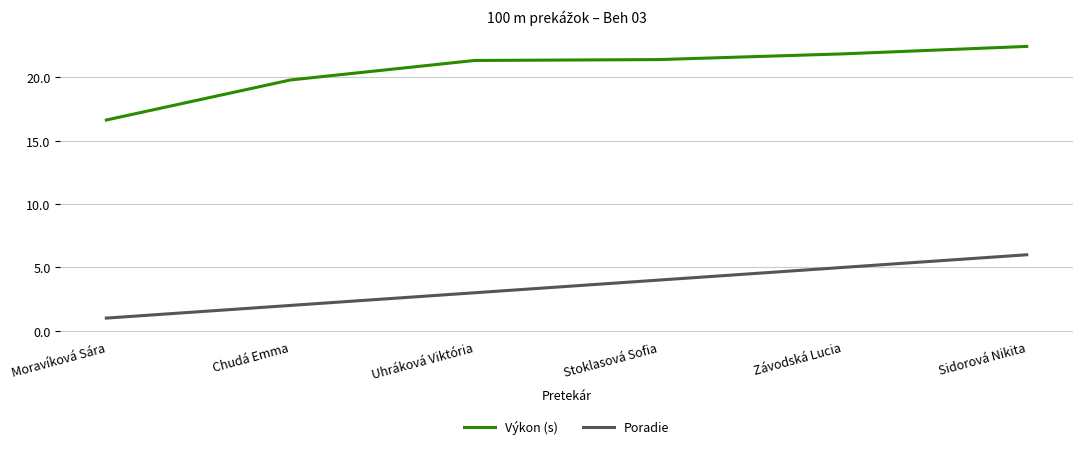

How many series are shown in this chart?

2